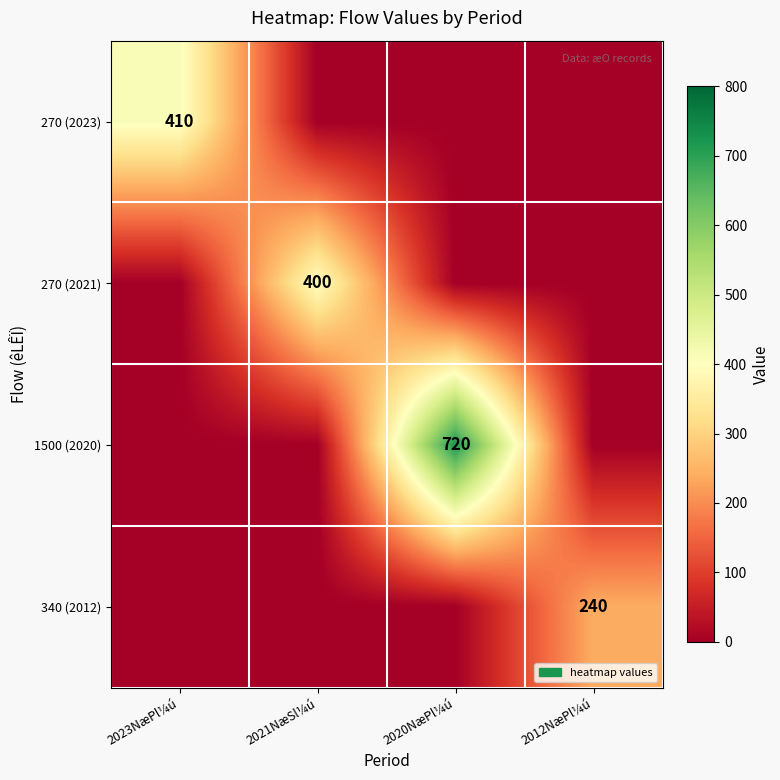

Is it true that 270 (2023) equals 149 at 2023NæPl¼ú?

False